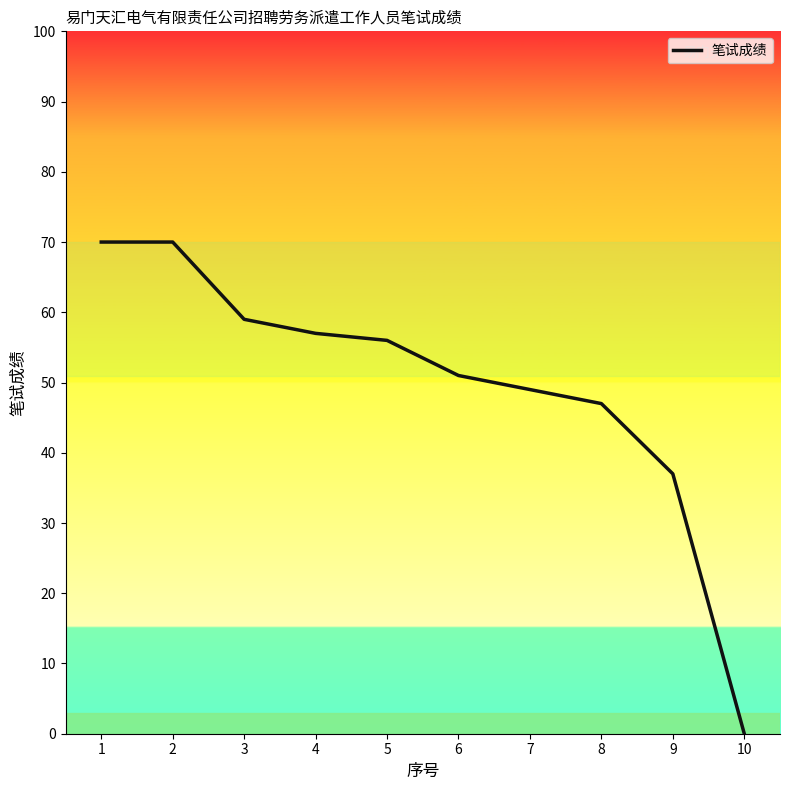

What is the maximum value shown in the chart?

70